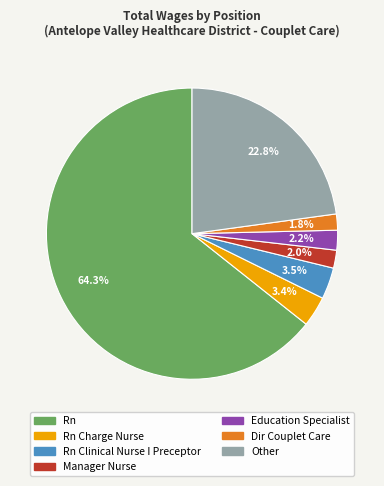

Is there a majority slice in this chart?

Yes